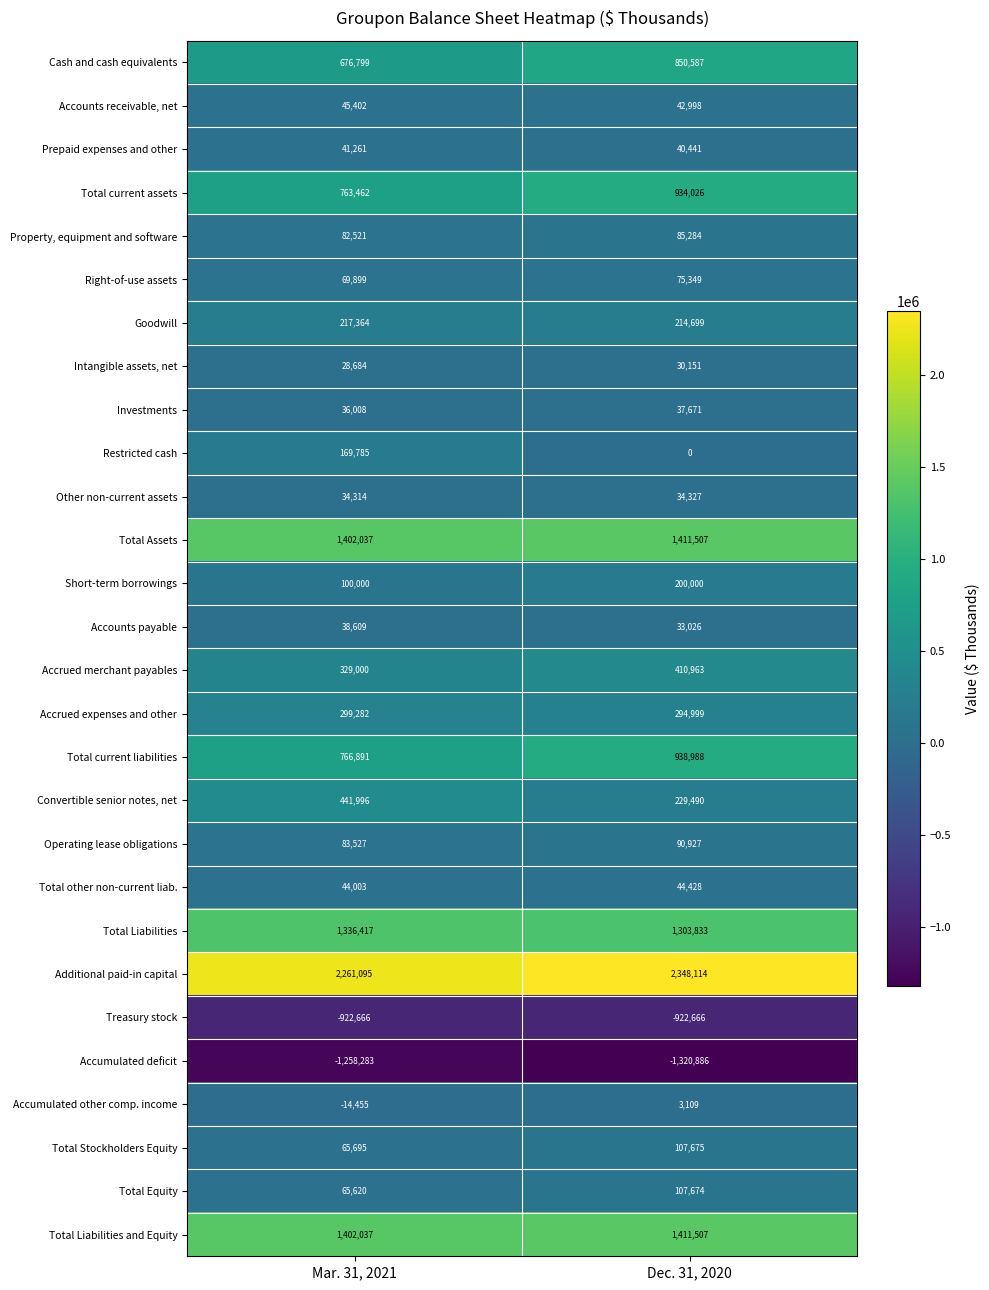

What is the total value across all series at Dec. 31, 2020?

9038221